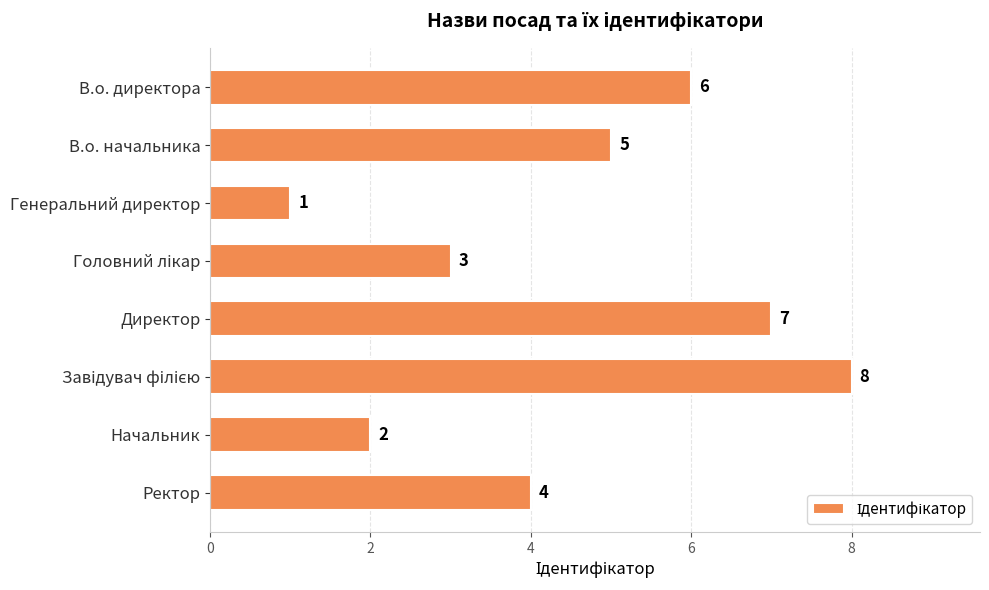

The value at В.о. директора is 11. True or false?

False